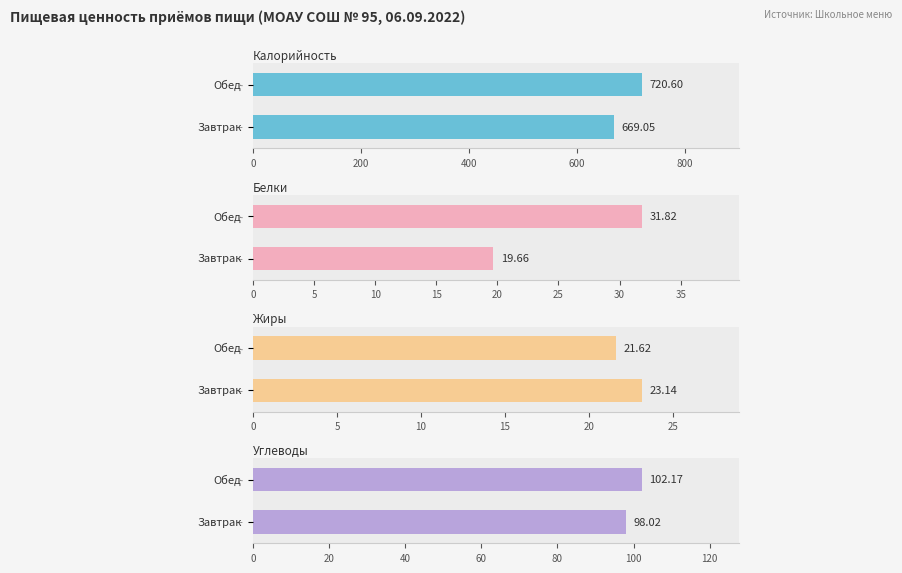

At which category is the sum across all series the highest?

Обед